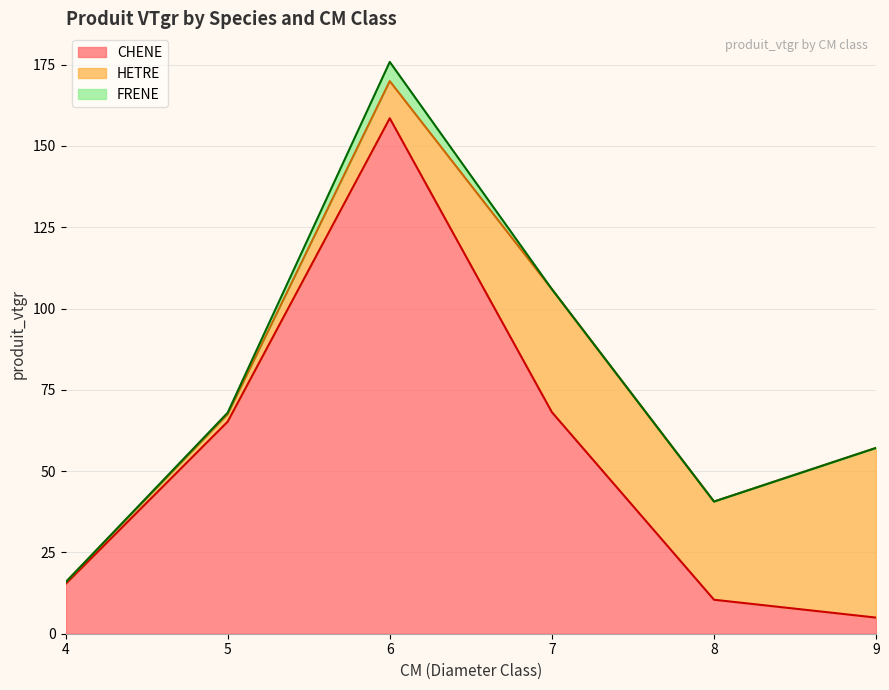

Rank the categories by FRENE value from highest to lowest.

6, 5, 4, 7, 8, 9